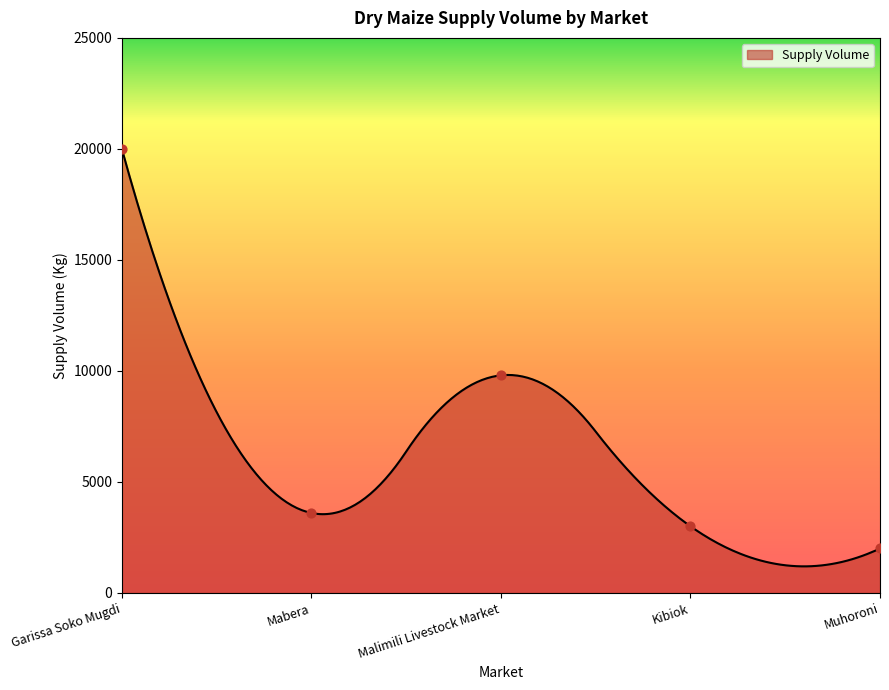

What is the ratio of the value at Mabera to the value at Garissa Soko Mugdi?

0.2